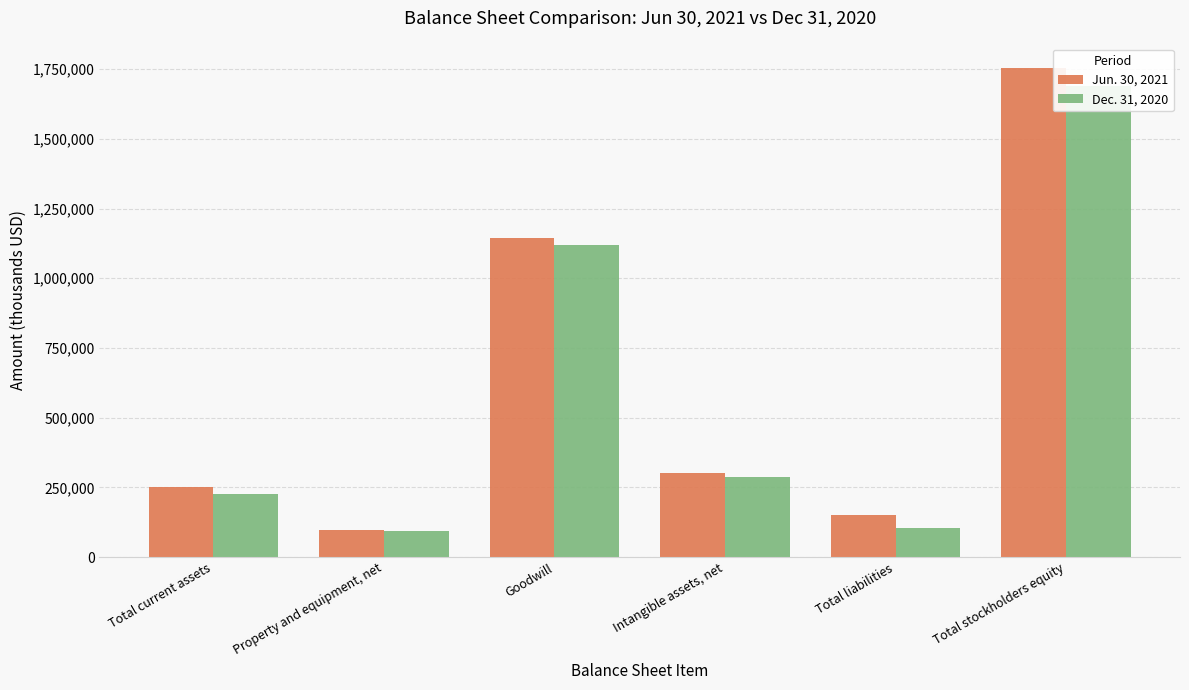

Reading right to left, list all the values displayed in this chart.

Jun. 30, 2021: Total stockholders equity=1754476	Total liabilities=150686	Intangible assets, net=302217	Goodwill=1144327	Property and equipment, net=97649	Total current assets=251248
Dec. 31, 2020: Total stockholders equity=1688468	Total liabilities=104803	Intangible assets, net=287395	Goodwill=1120954	Property and equipment, net=91876	Total current assets=226486